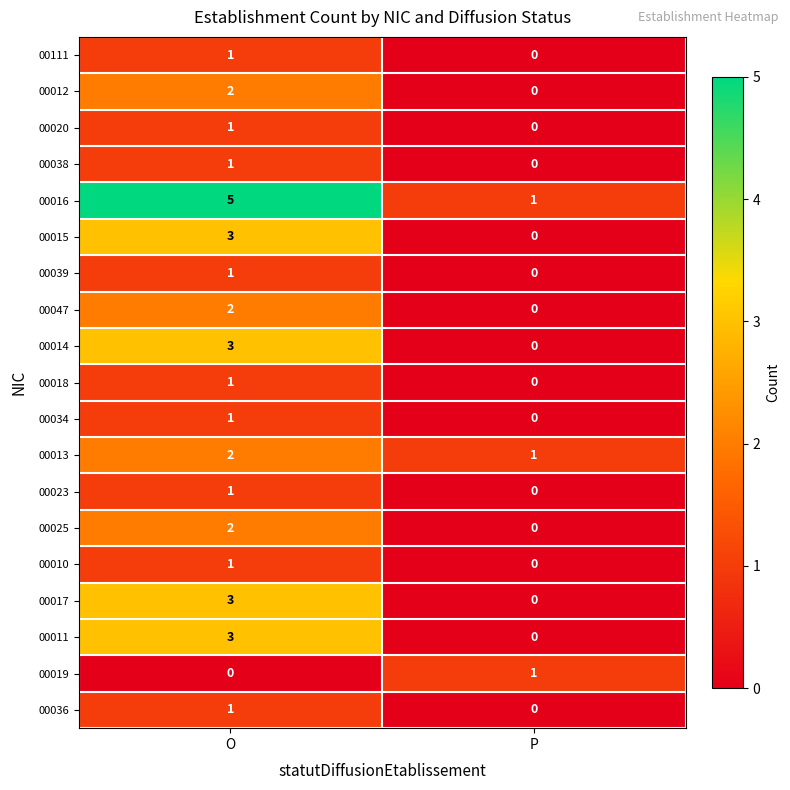

List the labels in order of 00038 value, smallest first.

P, O